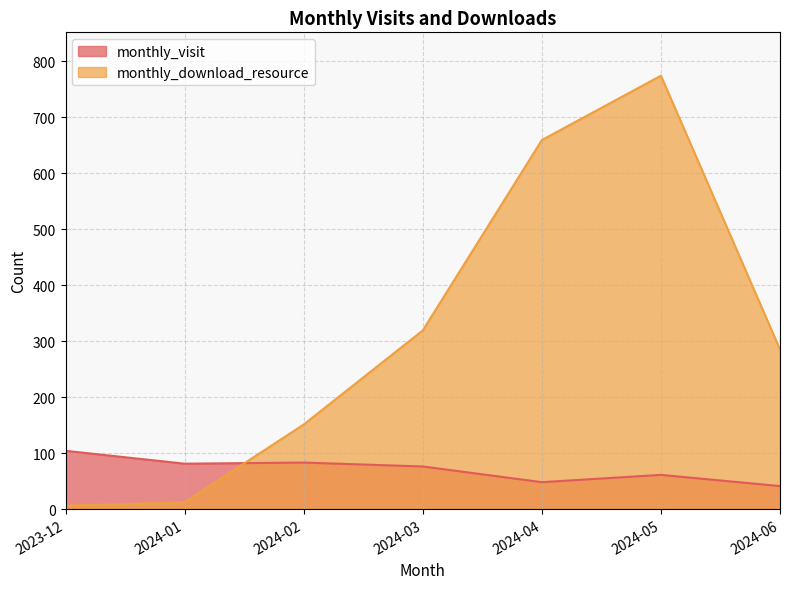

Which series has the largest total across all categories?

monthly_download_resource